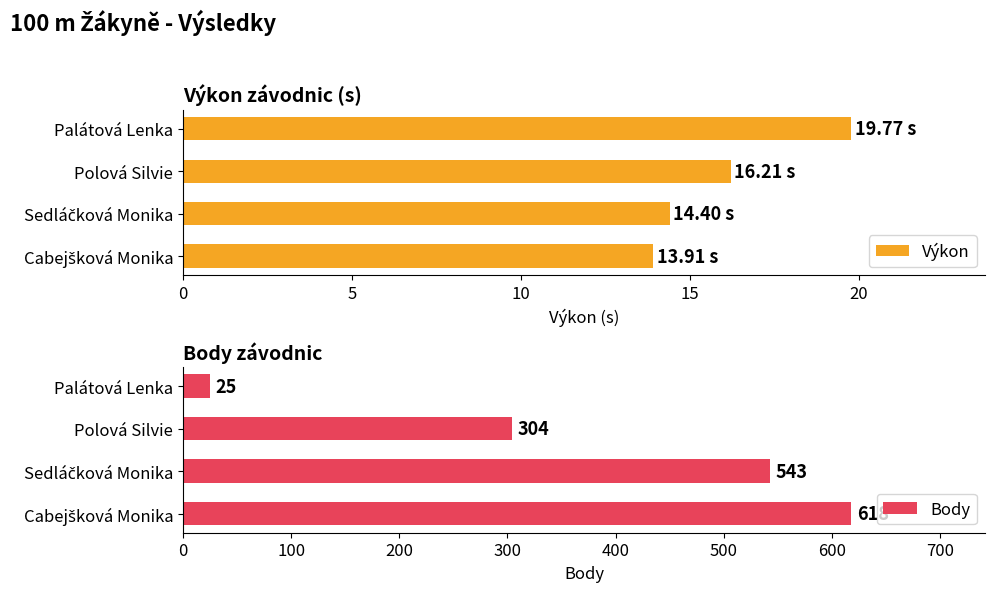

What is the lowest value of the Výkon series?

13.9